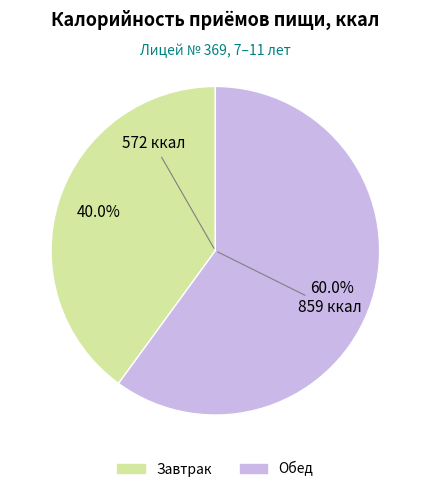

Rank the categories by value from lowest to highest.

Завтрак, Обед